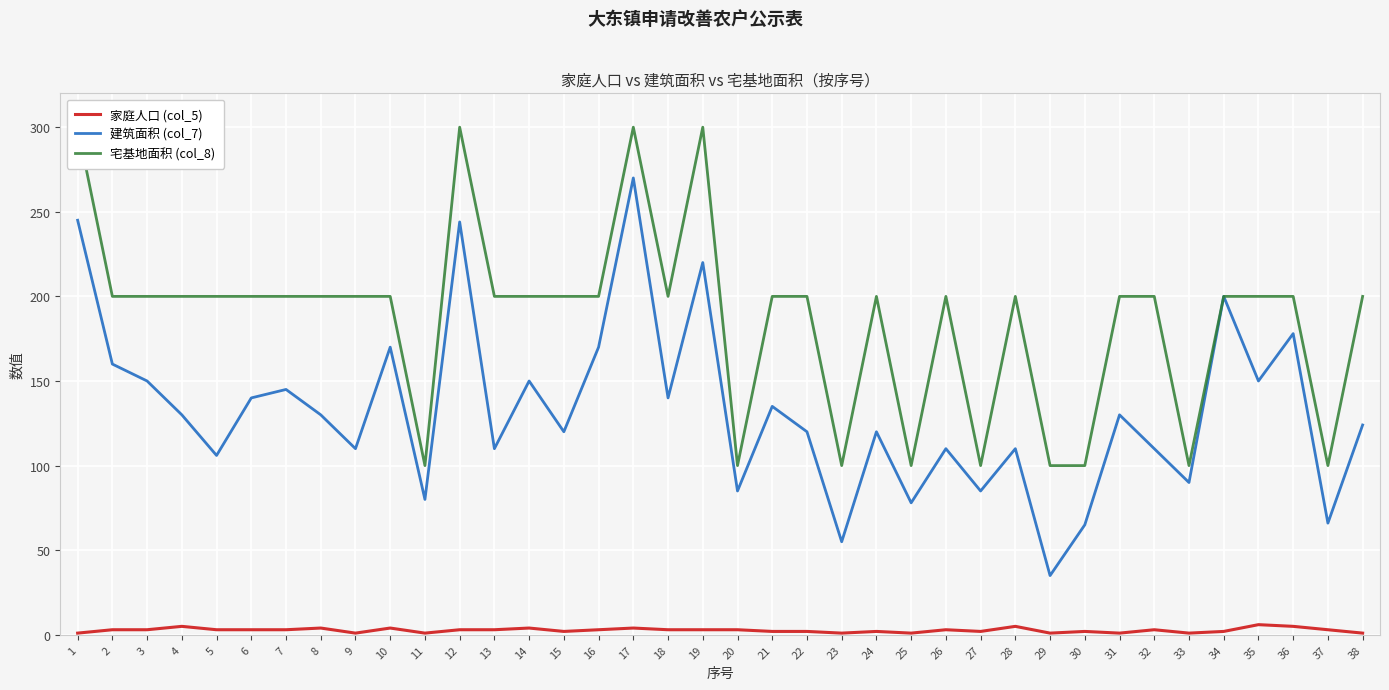

Is the value of 家庭人口 (col_5) at 32 greater than the value of 宅基地面积 (col_8) at 20?

No